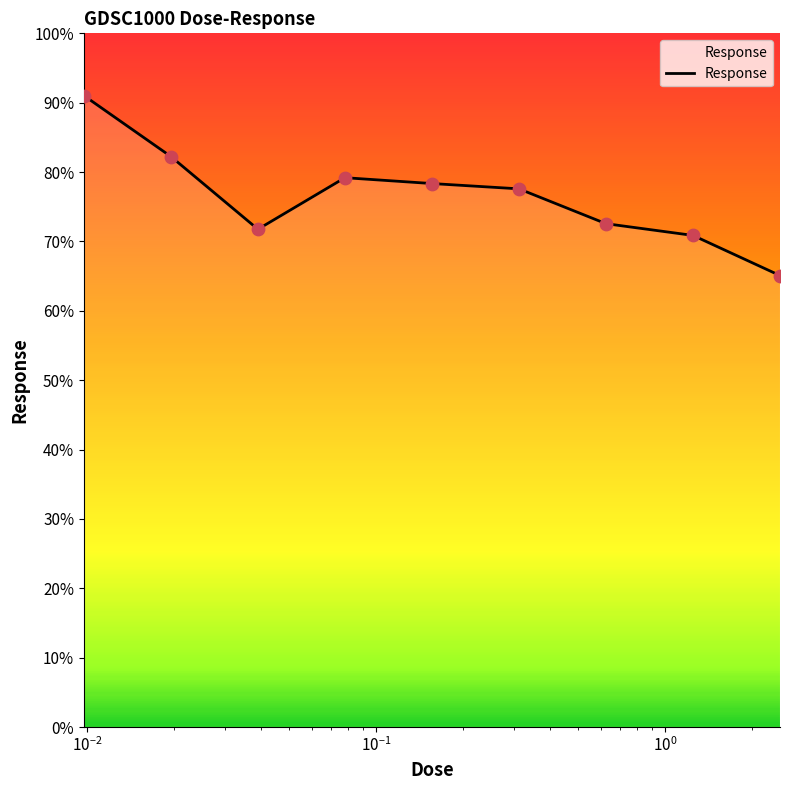

What is the difference between the maximum and minimum values?

25.9